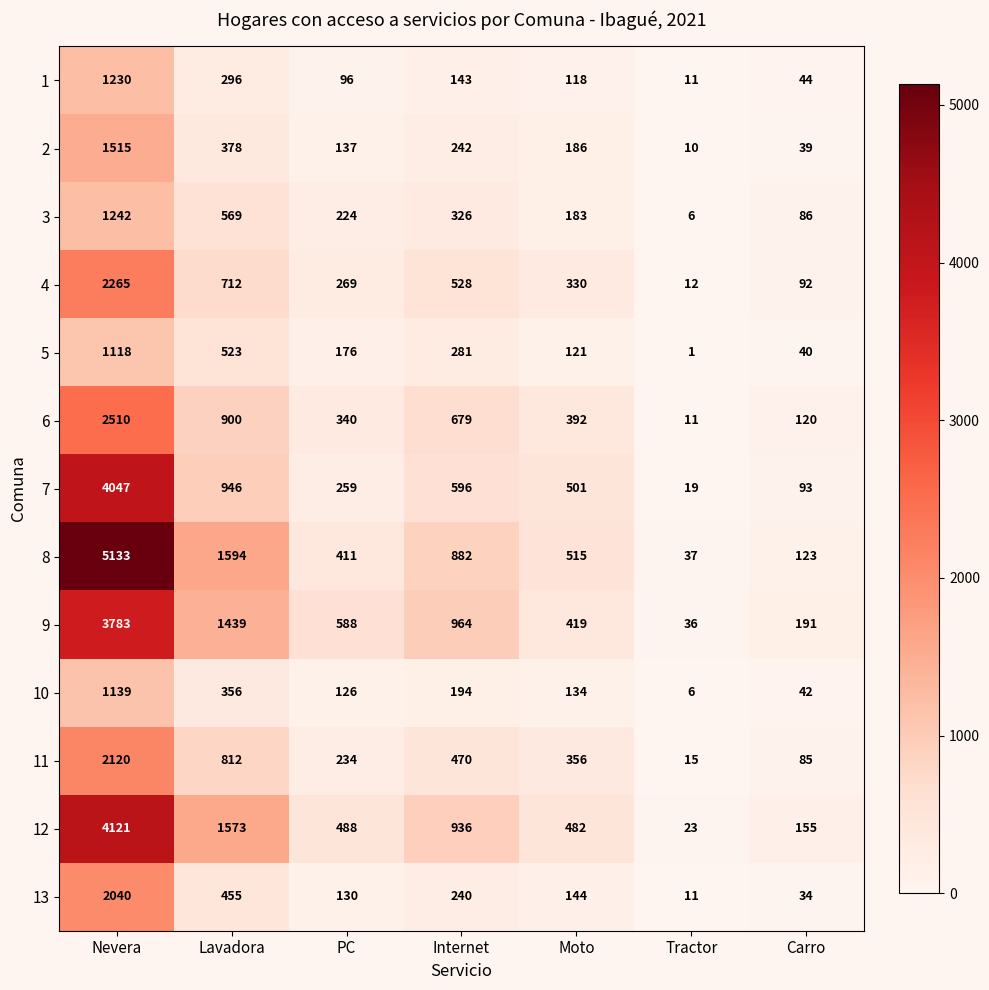

At which category is the sum across all series the highest?

Nevera